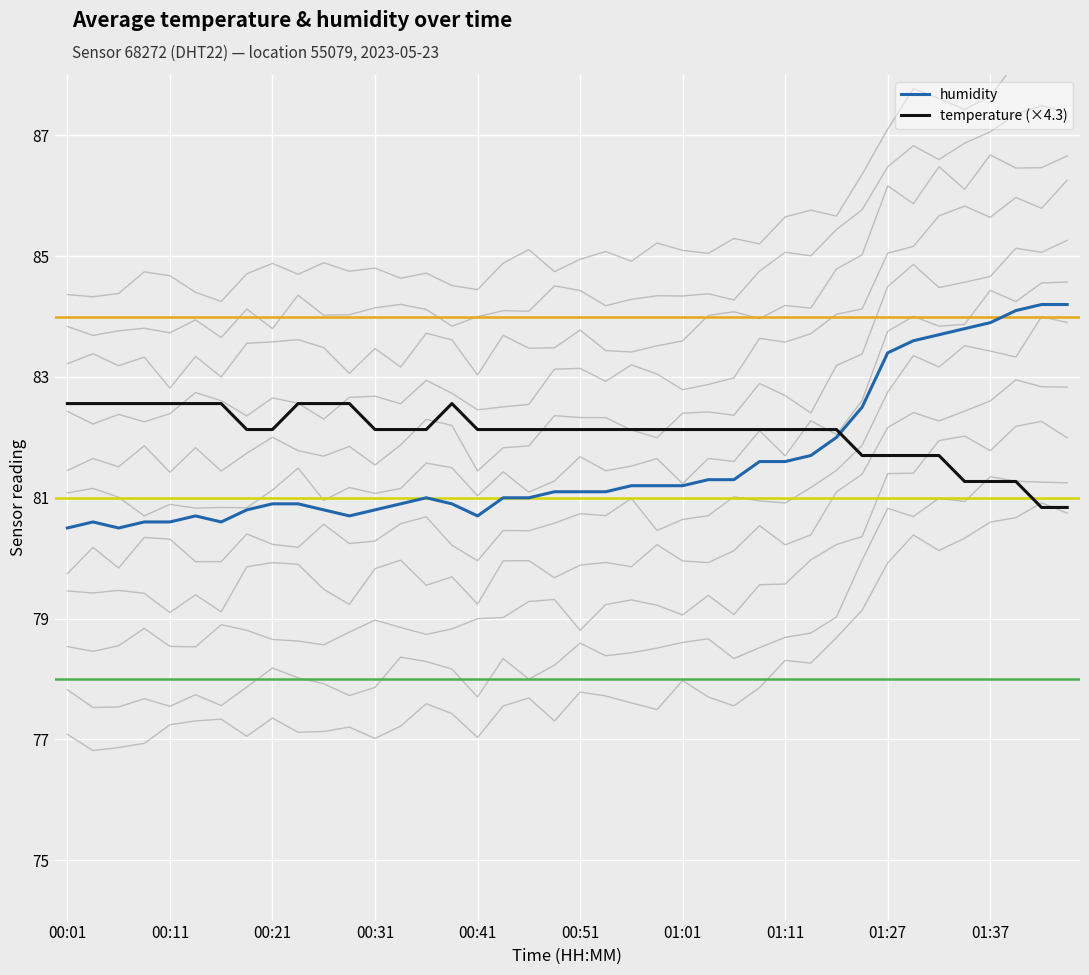

Is it true that humidity equals 51.0 at 00:31?

False